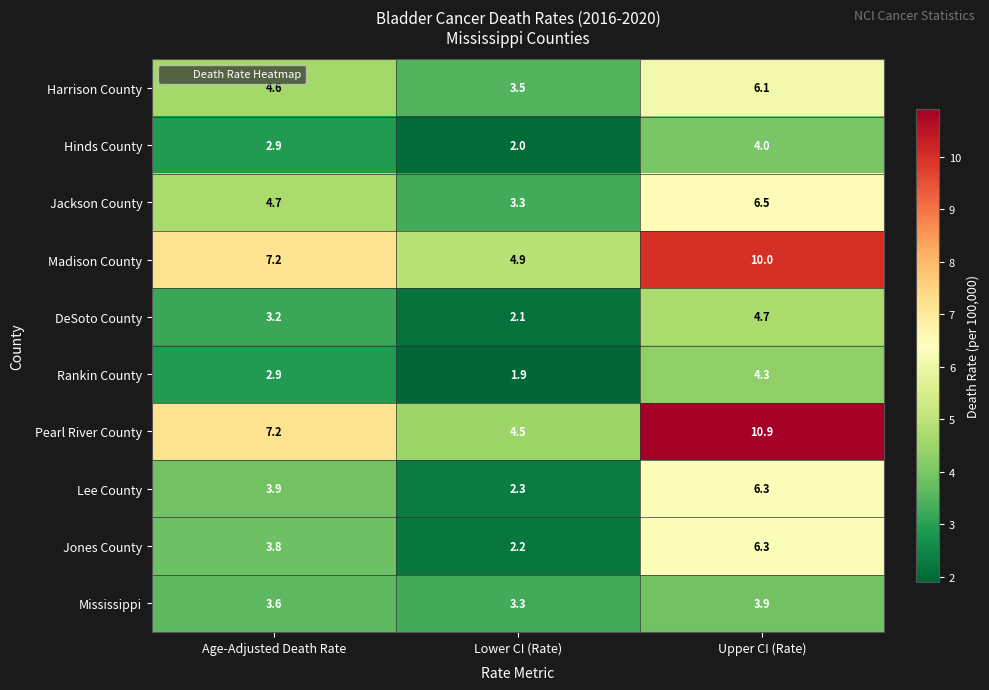

The value of Jackson County at Lower CI (Rate) is 3.3. True or false?

True